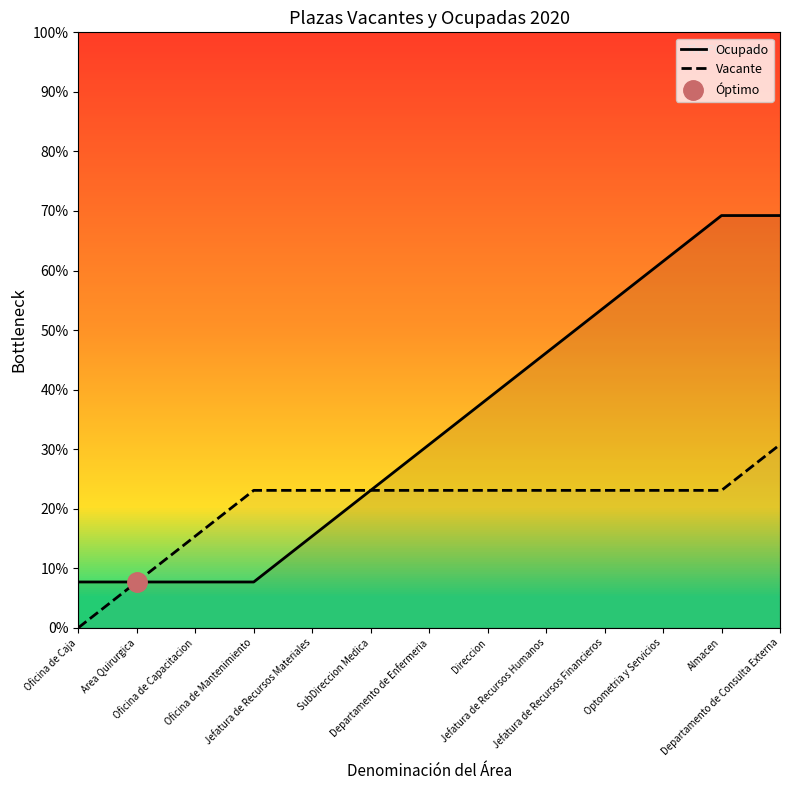

The value of Ocupado at Jefatura de Recursos Materiales is 15.4. True or false?

True